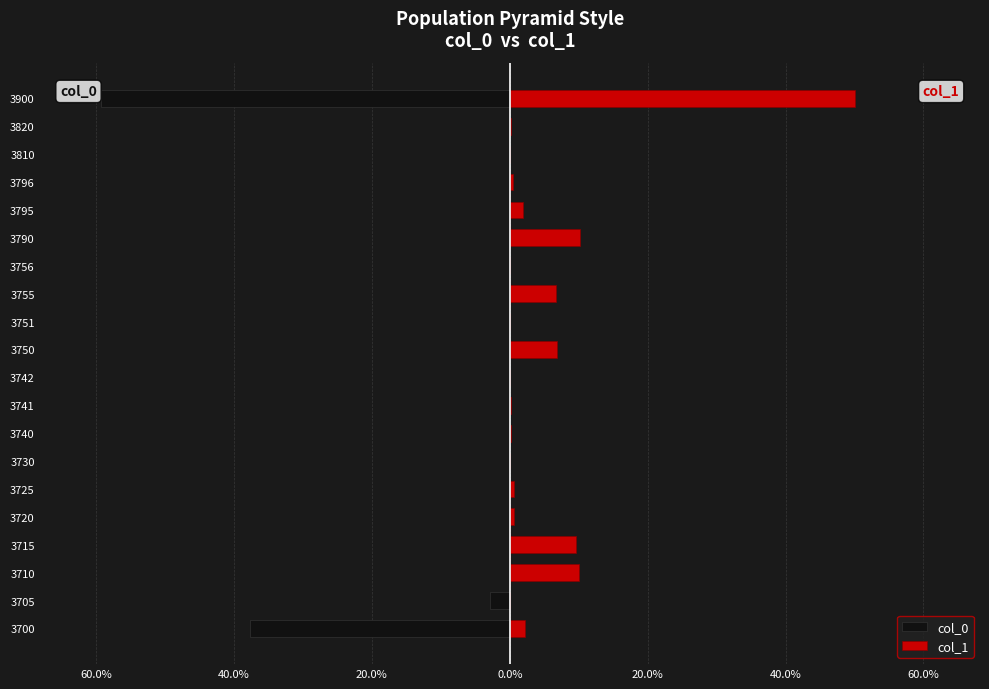

How many positive values does the col_1 series have?

17